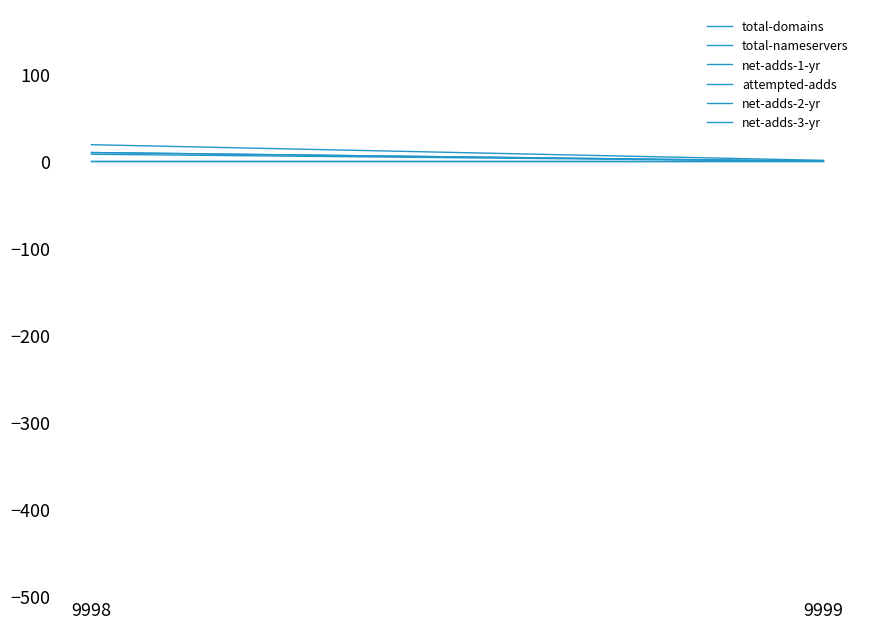

Which category has the lowest value in the attempted-adds series?

9999